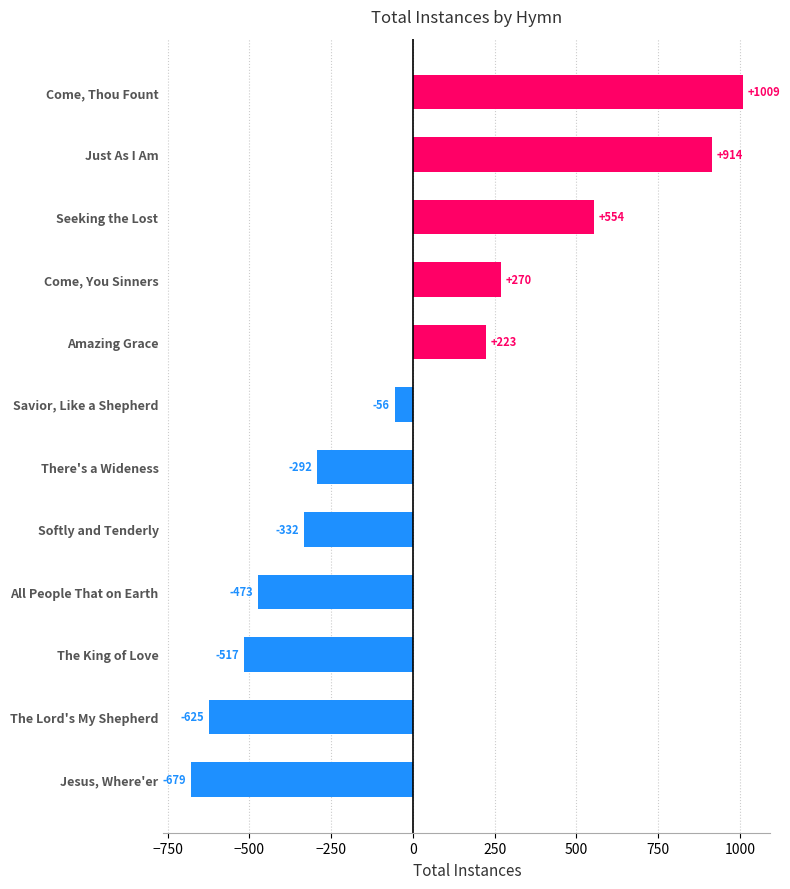

How many positive values are there?

5